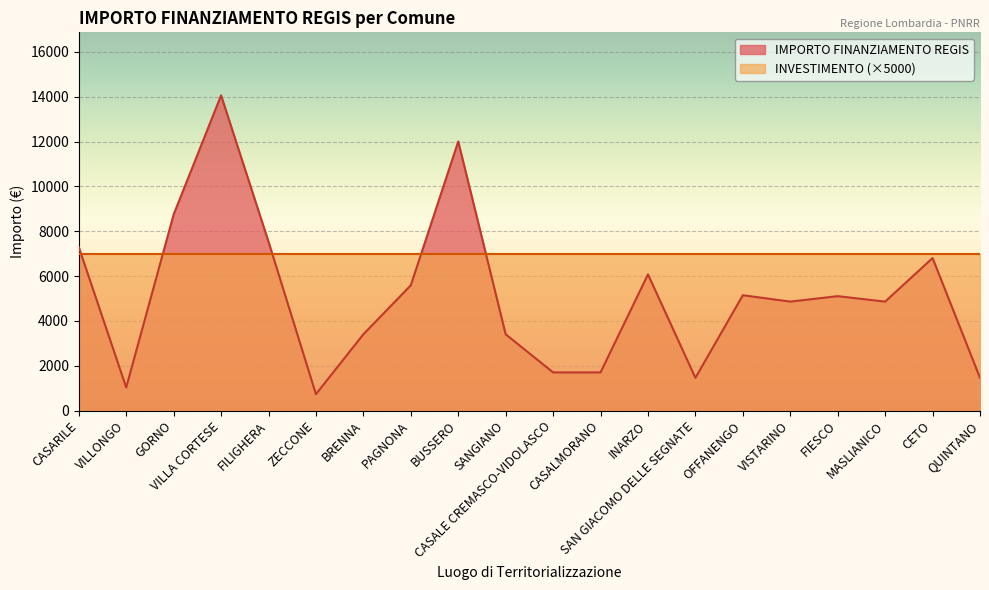

Rank the categories by value from lowest to highest.

ZECCONE, VILLONGO, SAN GIACOMO DELLE SEGNATE, QUINTANO, CASALE CREMASCO-VIDOLASCO, CASALMORANO, BRENNA, SANGIANO, VISTARINO, MASLIANICO, FIESCO, OFFANENGO, PAGNONA, INARZO, CETO, CASARILE, FILIGHERA, GORNO, BUSSERO, VILLA CORTESE